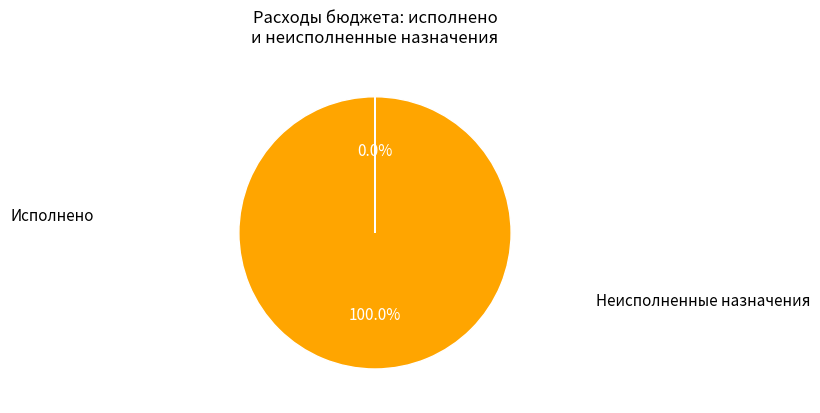

Which slice is the smallest?

Исполнено